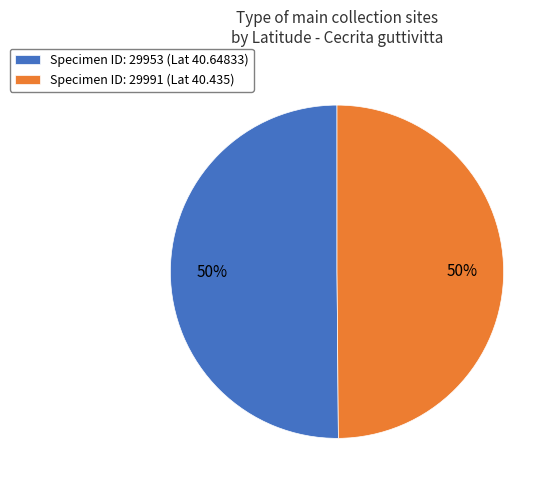

Do Specimen ID: 29953 (Lat 40.64833) and Specimen ID: 29991 (Lat 40.435) together represent more than half of the pie?

Yes